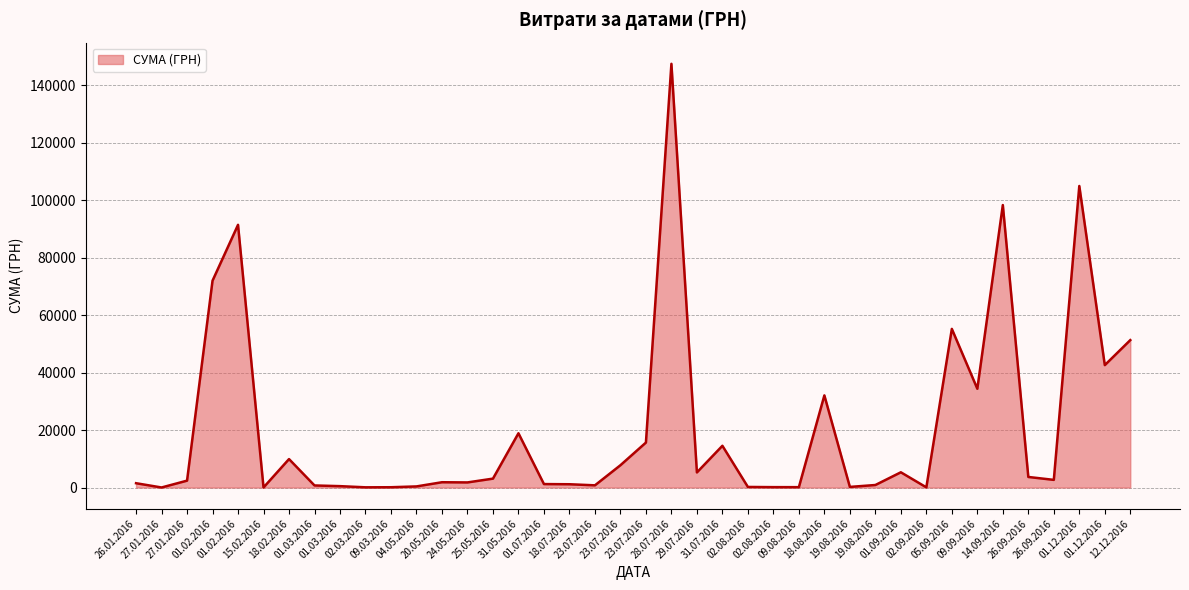

Which category has the highest value across all series?

28.07.2016